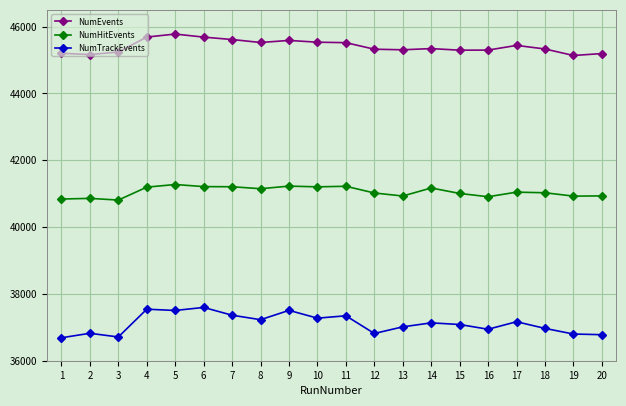

What is the lowest value of the NumTrackEvents series?

36687